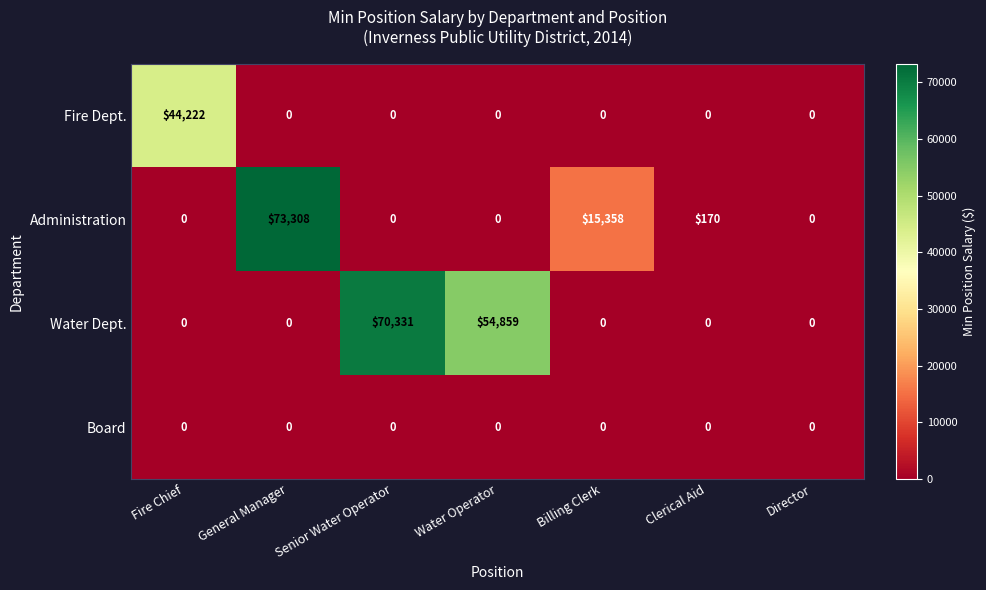

Where is Water Dept. nearest to the value 35165?

Water Operator